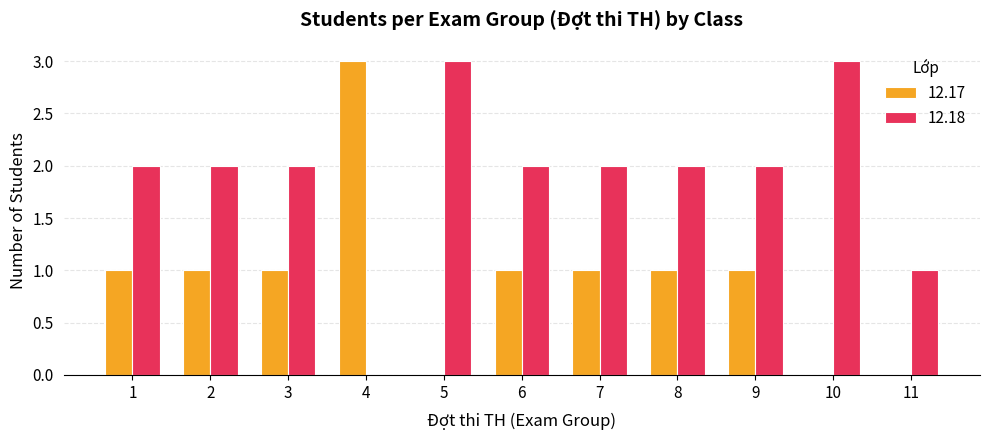

What is the maximum value shown in the chart?

3